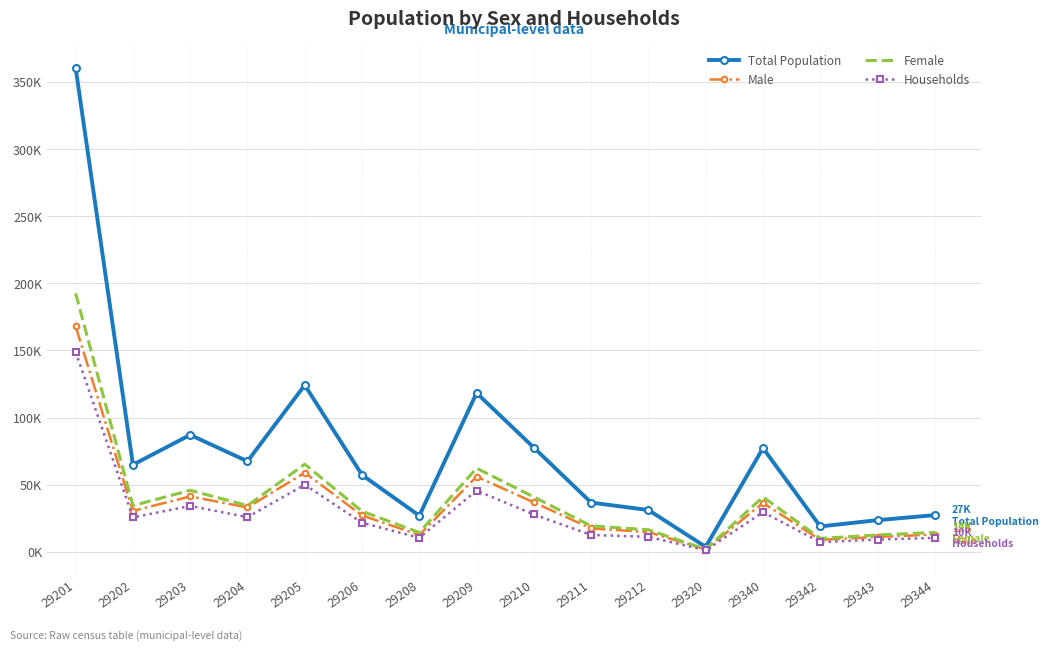

What is the value of the Households point at the 3rd from the left?

34.1